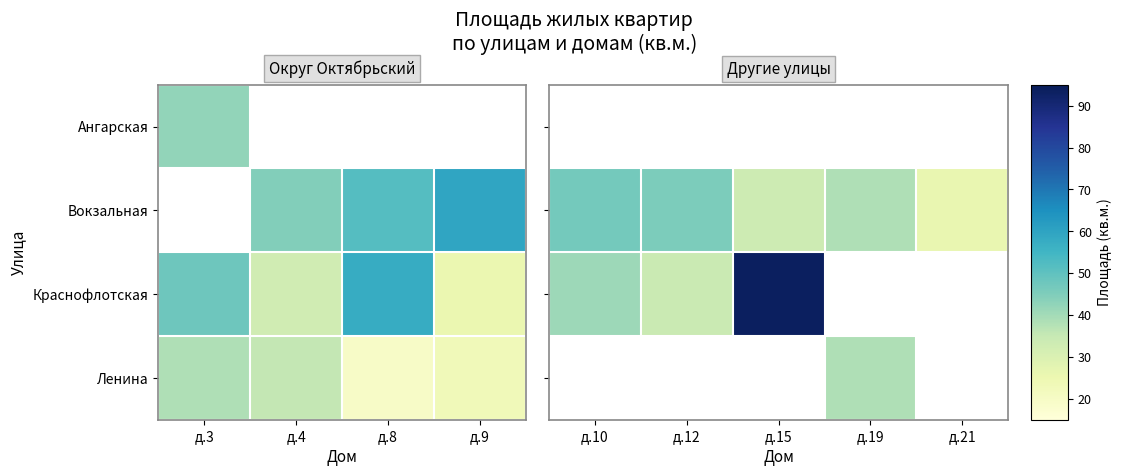

What is the sum of all Вокзальная values?

189.4